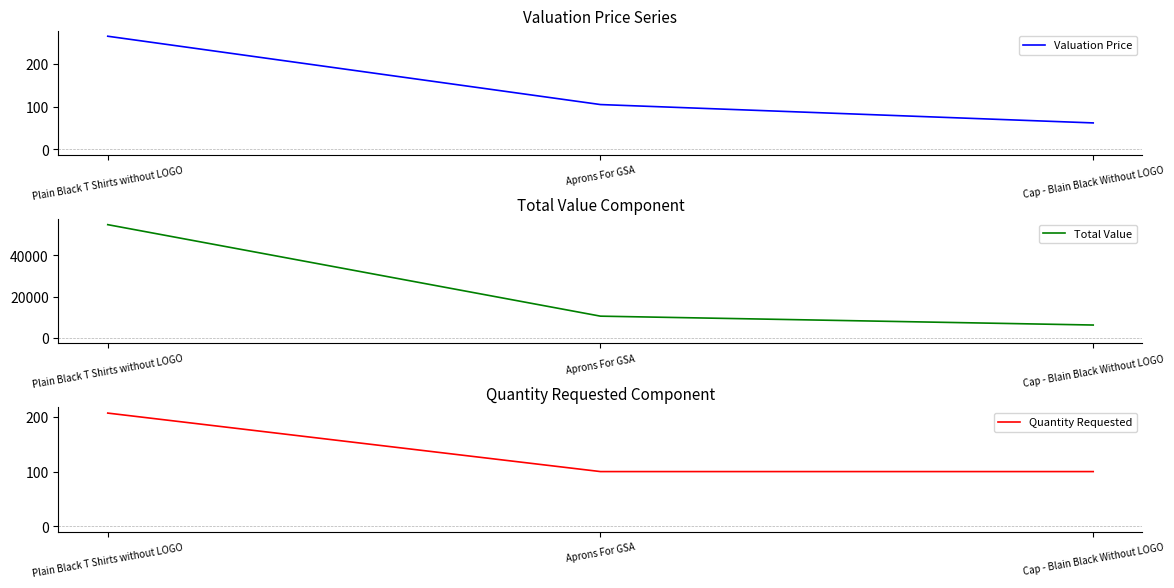

Where does the Total Value series first go above 10500?

Plain Black T Shirts without LOGO